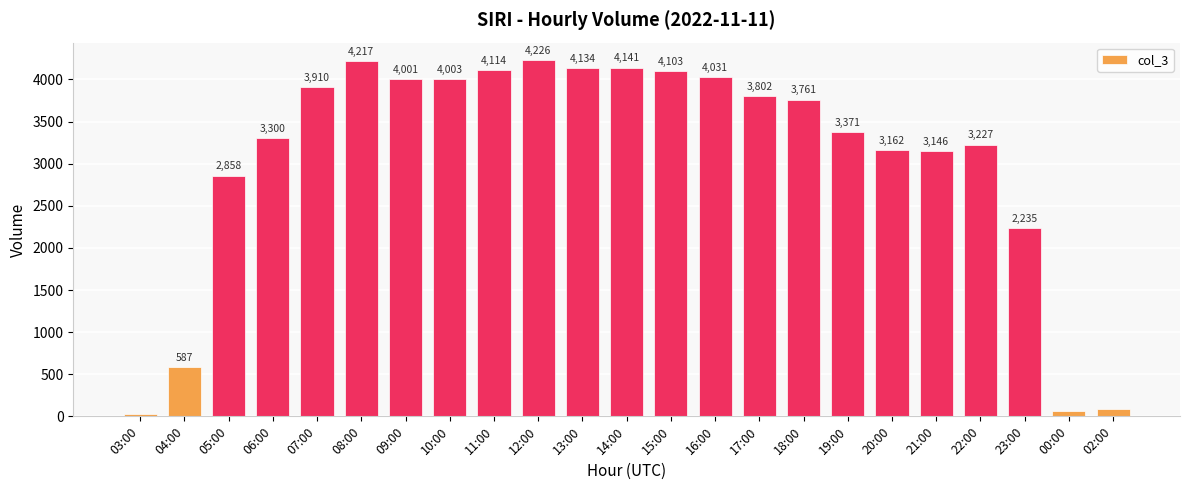

What is the difference between the values at 21:00 and 10:00?

857